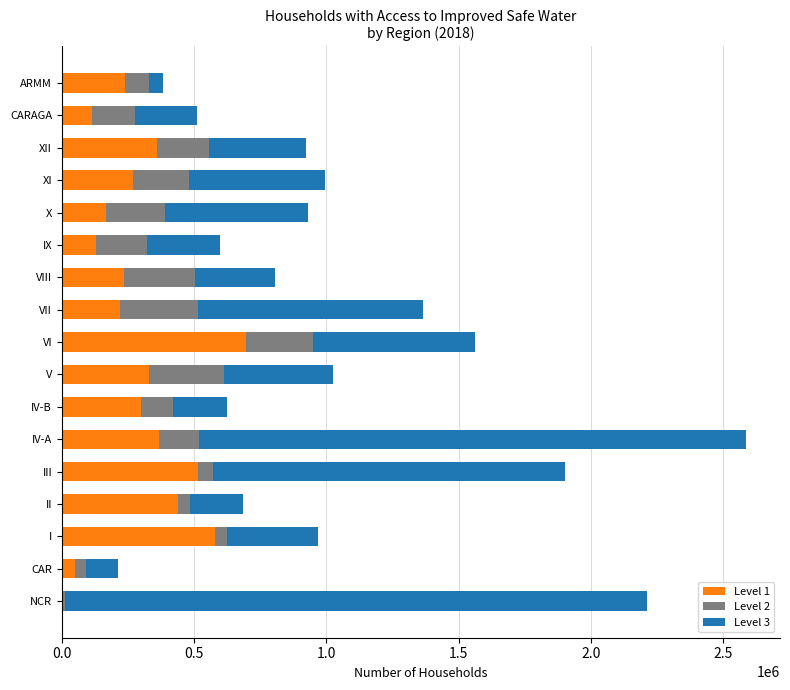

The value of Level 1 at V is 328152. True or false?

True